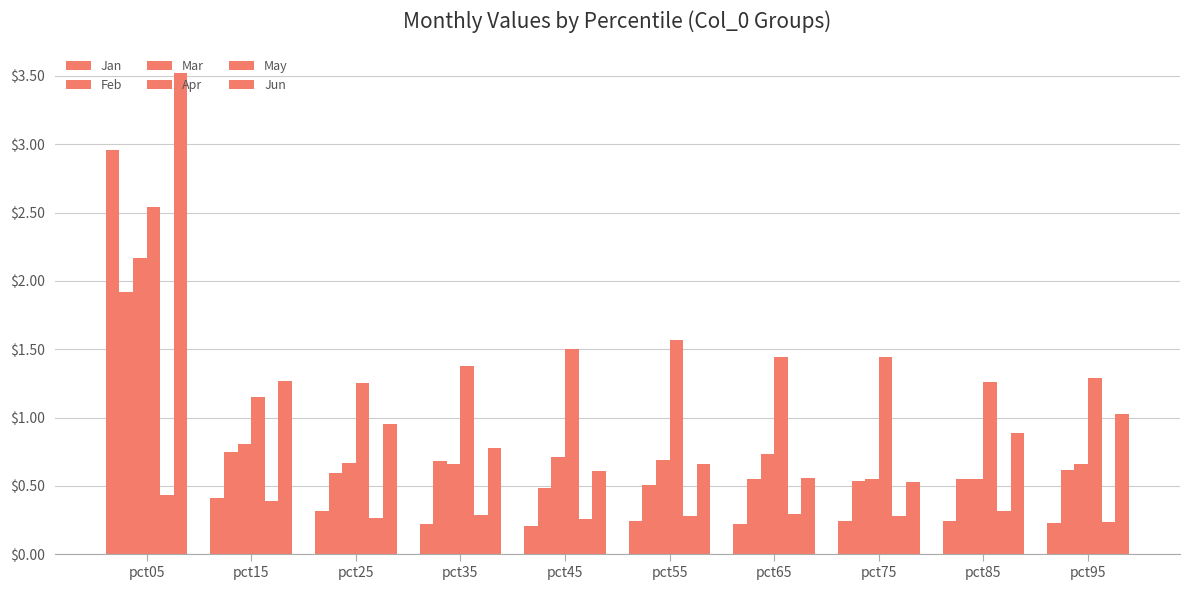

What is the difference between the maximum and second lowest values in the Jun series?

3.0